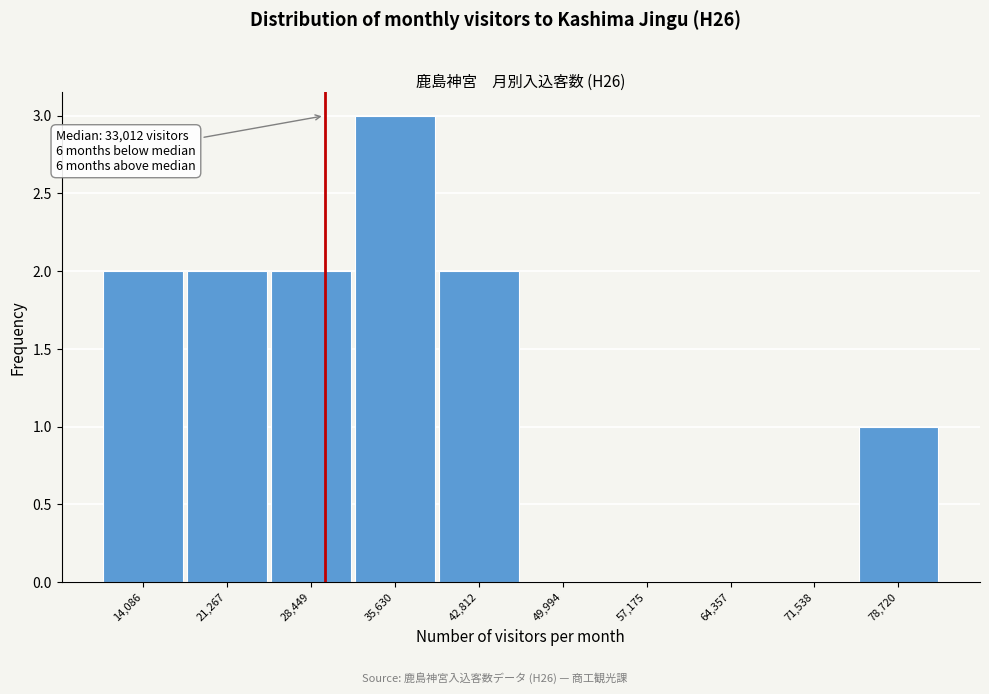

Reading right to left, list all the values displayed in this chart.

78,720=1	71,538=0	64,357=0	57,175=0	49,994=0	42,812=2	35,630=3	28,449=2	21,267=2	14,086=2